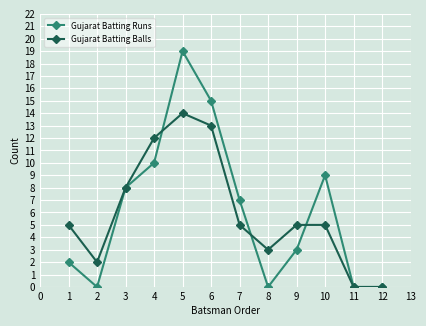

What is the difference between the second highest and second lowest values in the Gujarat Batting Runs series?

15